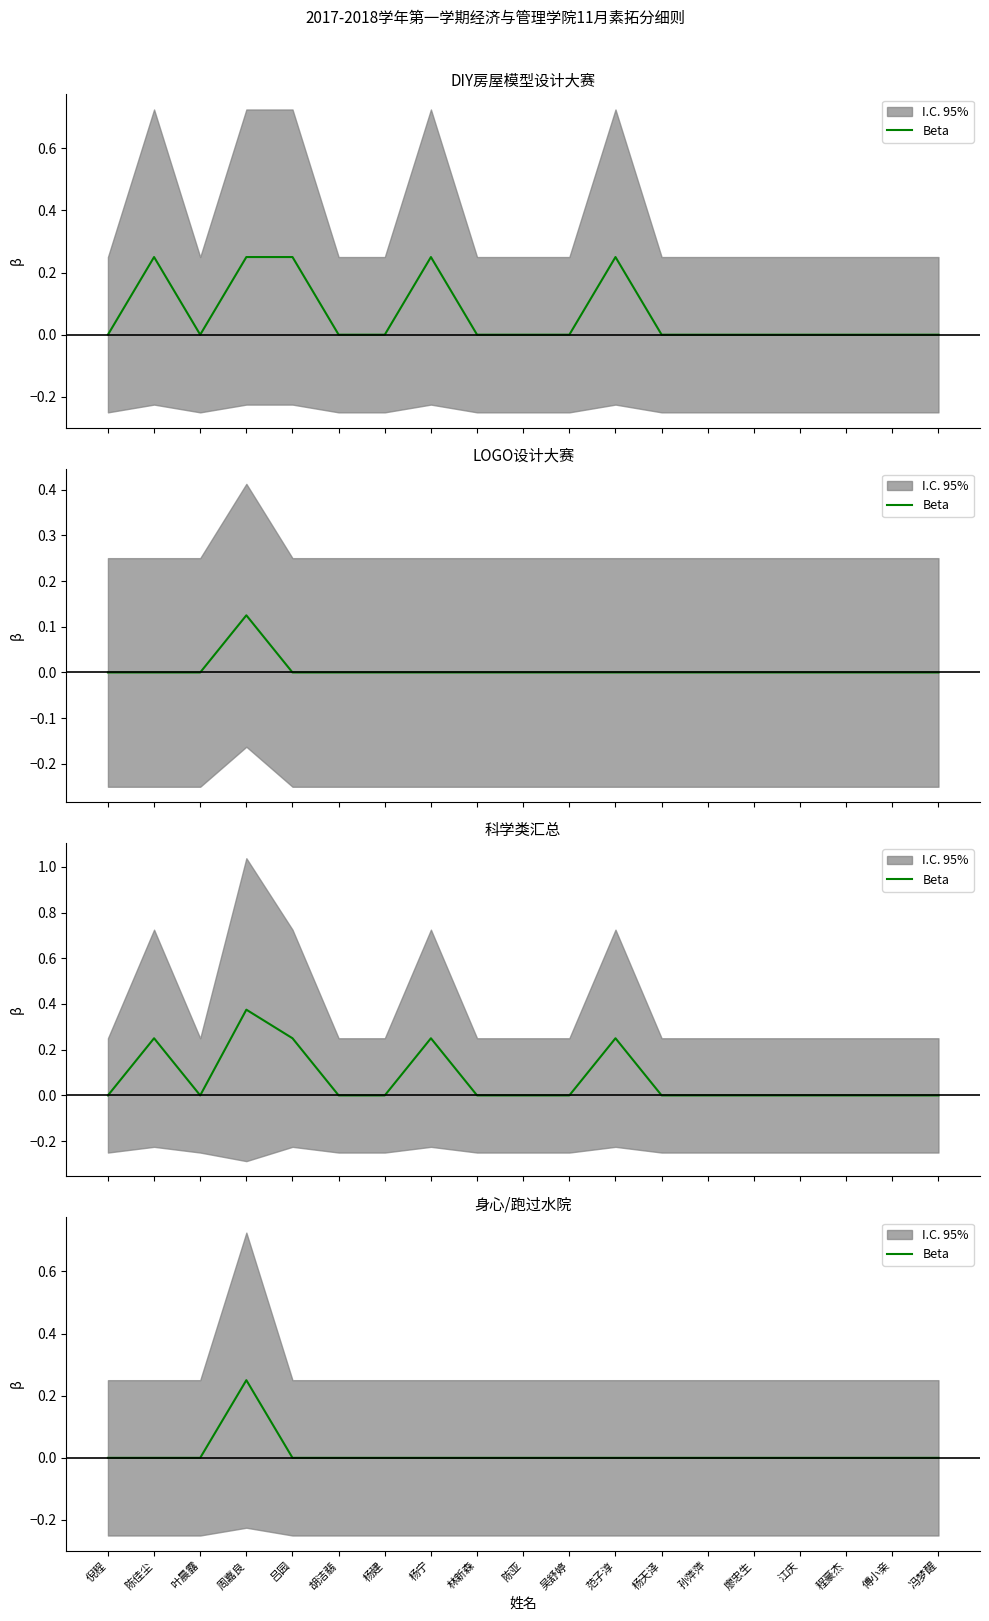

Reading left to right, what are all the values shown in this chart?

倪程=0.0	陈佳尘=0.0	叶晨露=0.0	周嘉良=0.2	吕园=0.0	胡洁翡=0.0	杨建=0.0	杨宁=0.0	林新森=0.0	陈亚=0.0	吴舒婷=0.0	范子淳=0.0	杨天泽=0.0	孙萍萍=0.0	廖忠生=0.0	江庆=0.0	程豪杰=0.0	傅小亲=0.0	冯梦醒=0.0